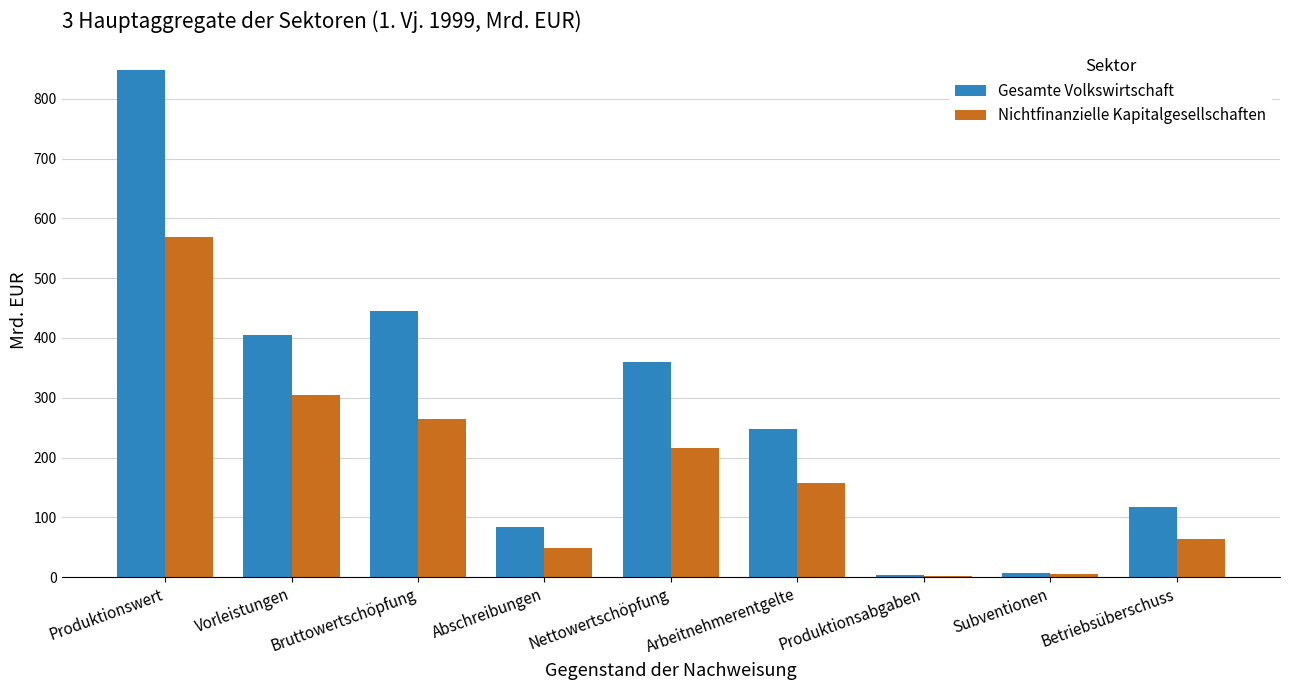

What is the sum of the Gesamte Volkswirtschaft values at Nettowertschöpfung and Bruttowertschöpfung?

805.2